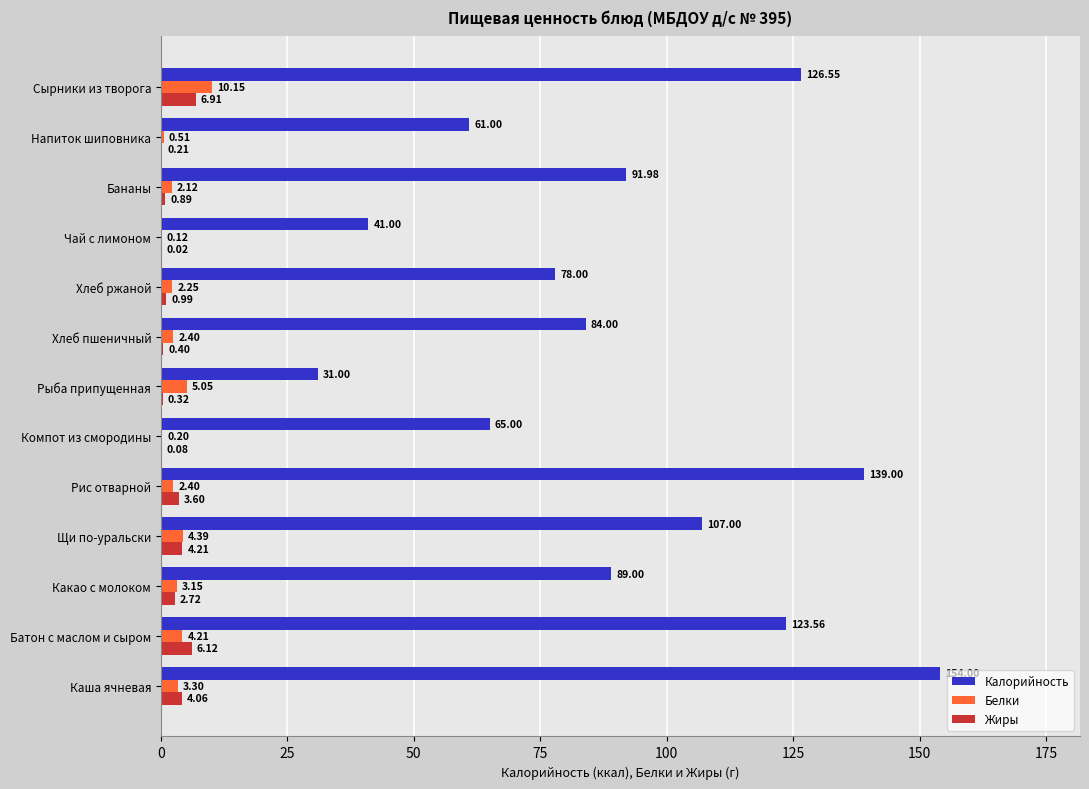

Which category has the highest value across all series?

Каша ячневая